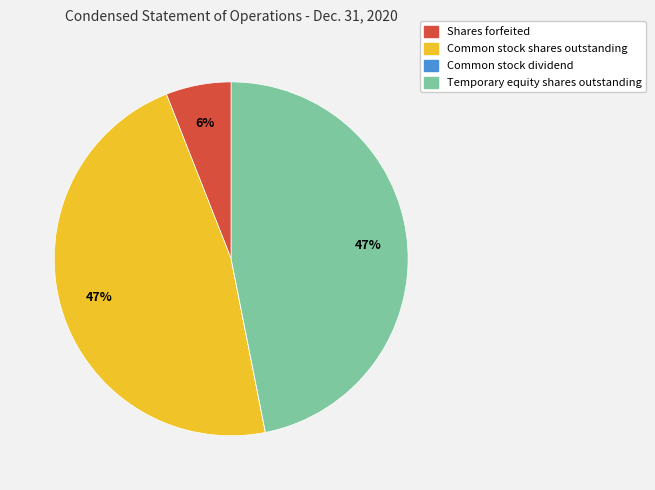

To the nearest percent, what is the difference between the Common stock shares outstanding and Shares forfeited slice percentages?

41%